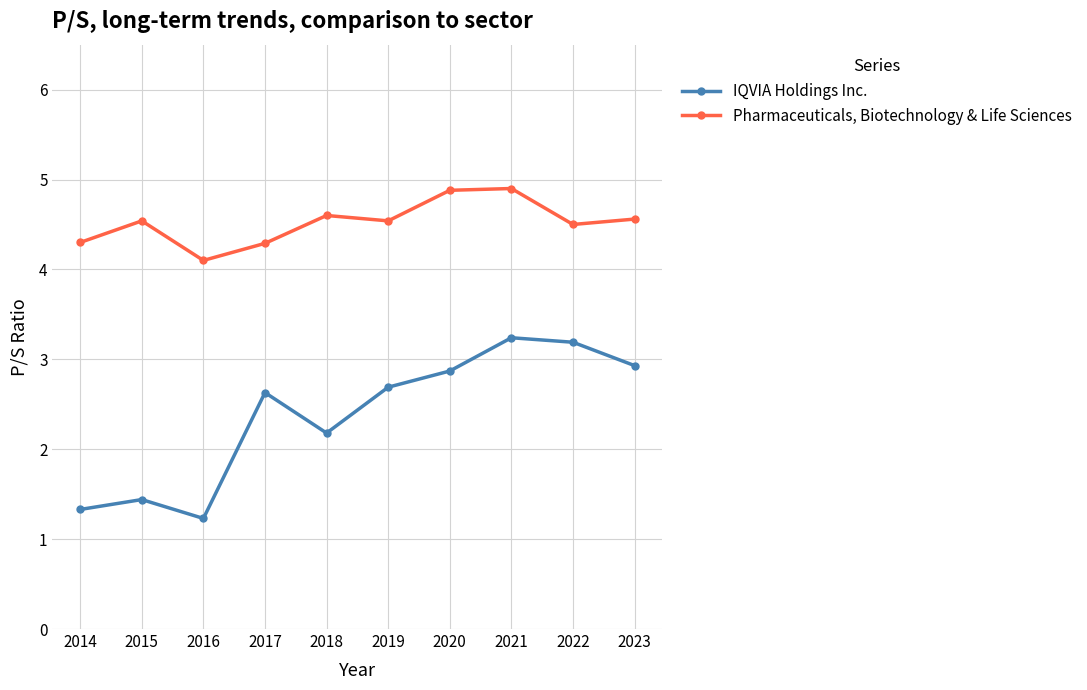

What is the difference between the maximum and minimum values in the IQVIA Holdings Inc. series?

2.0